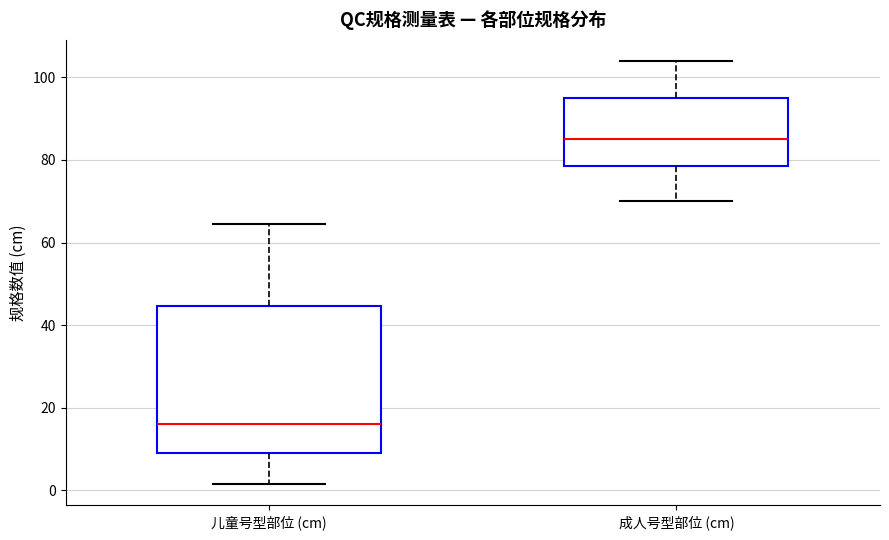

Comparing the boxes themselves (not the whiskers), which one is the tallest?

儿童号型部位 (cm)